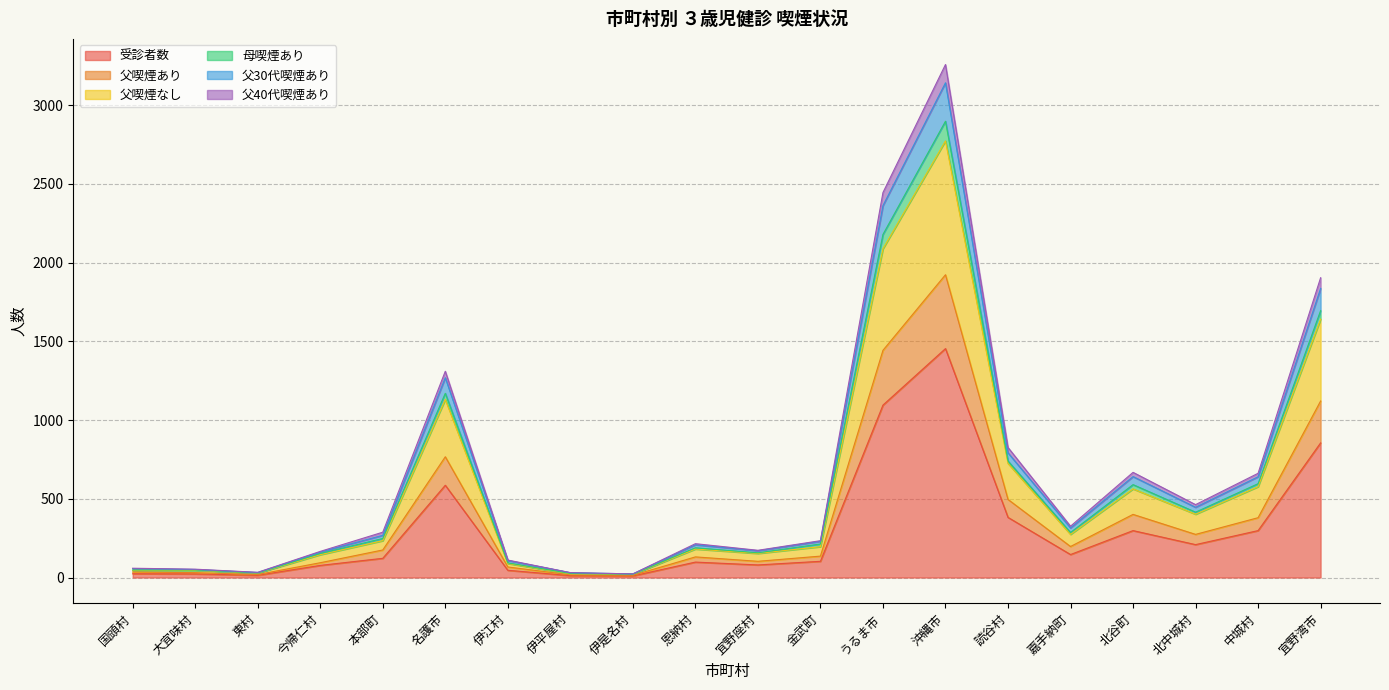

Which category has the lowest value across all series?

伊是名村